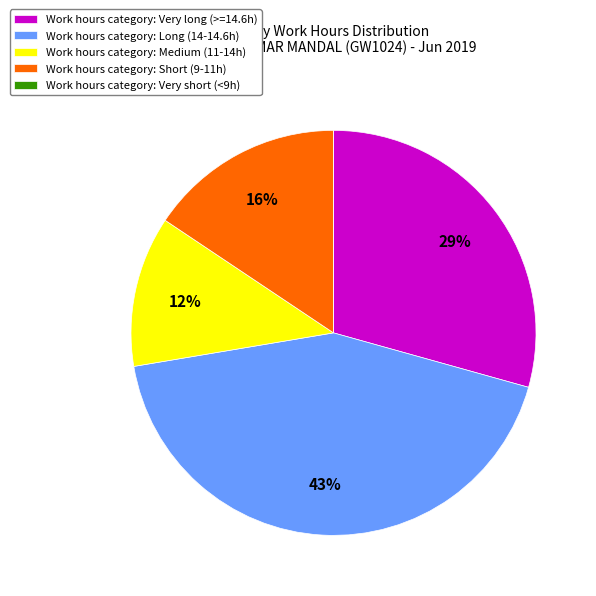

Combined, do Work hours category: Long (14-14.6h) and Work hours category: Medium (11-14h) account for over 50%?

Yes